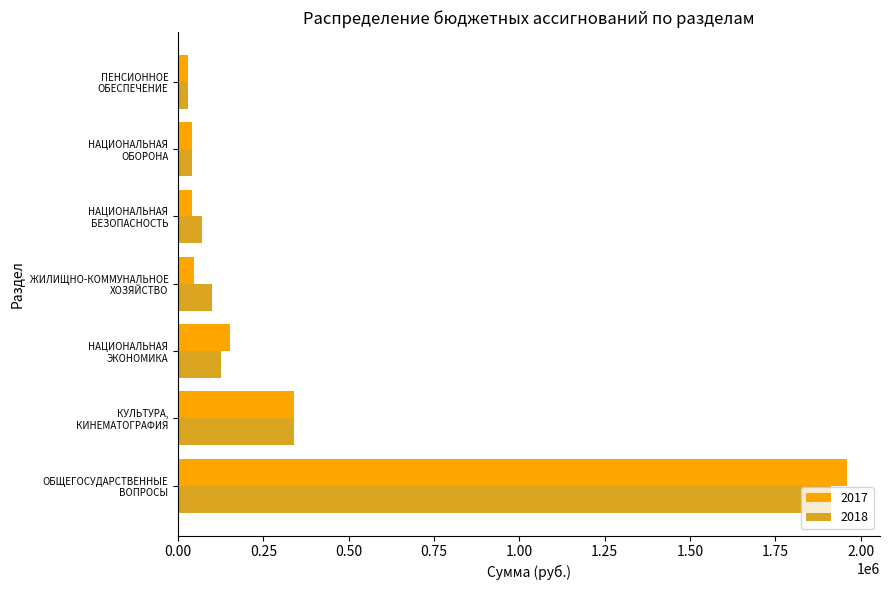

Which series has the largest range (max minus min)?

2017